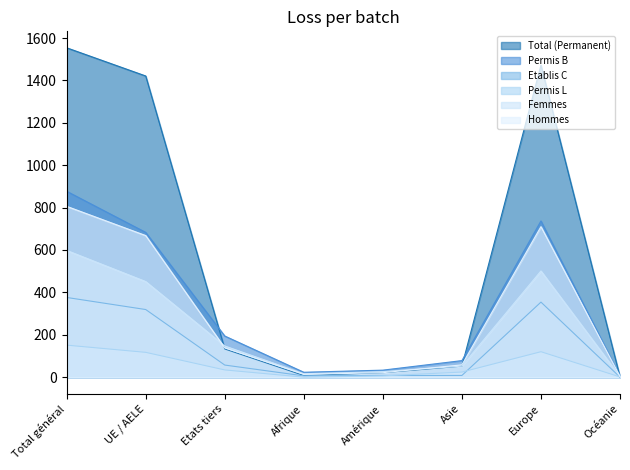

Reading right to left, extract all data points from this chart.

Total (Permanent): 1	1472	52	21	8	133	1421	1554
Permis B: 6	737	78	33	23	194	683	877
Etablis C: 0	354	8	8	6	57	319	376
Permis L: 1	120	24	6	0	34	117	151
Femmes: 3	501	52	26	16	147	451	598
Hommes: 4	710	58	21	13	138	668	806